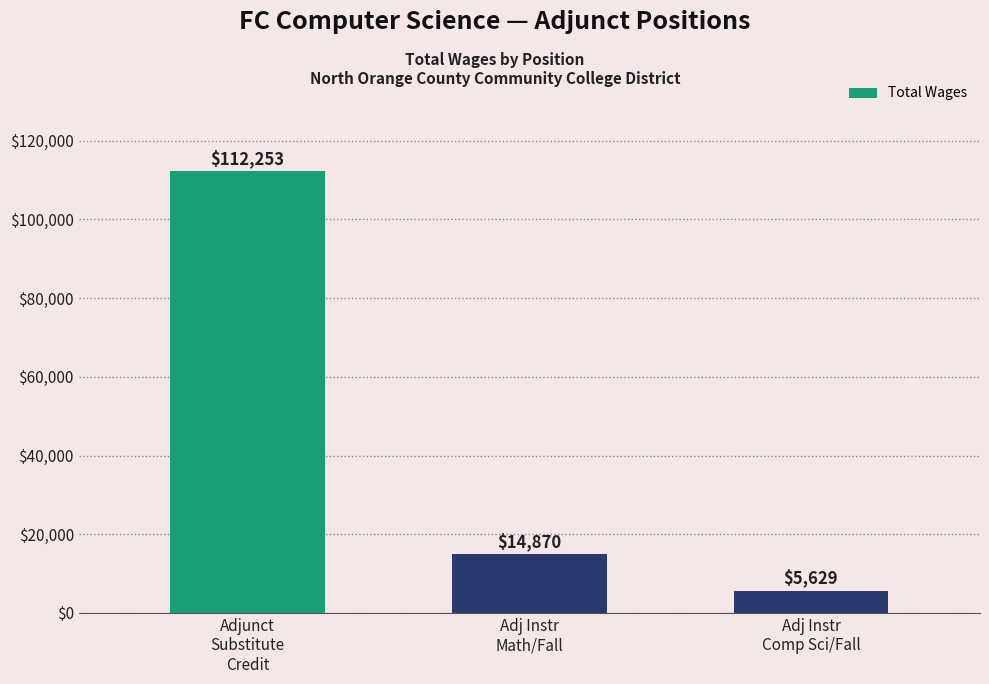

What is the difference between the second highest and minimum values?

9241